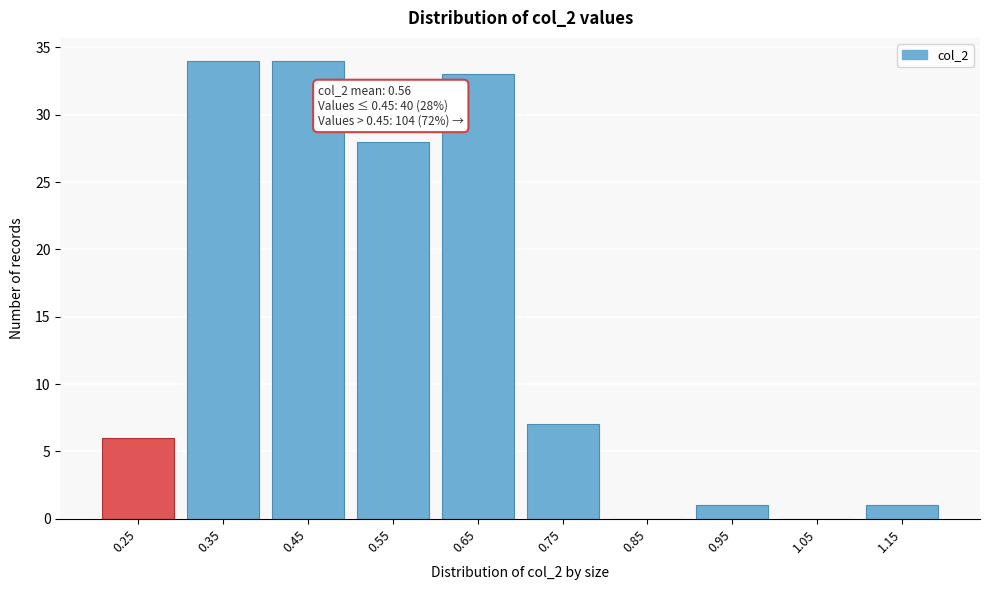

Reading left to right, what are all the values shown in this chart?

0.25=6	0.35=34	0.45=34	0.55=28	0.65=33	0.75=7	0.85=0	0.95=1	1.05=0	1.15=1